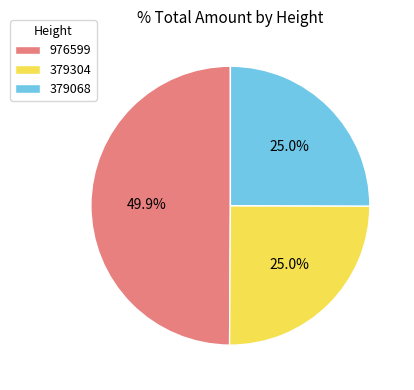

Does 379068 account for over 50% of the chart?

No